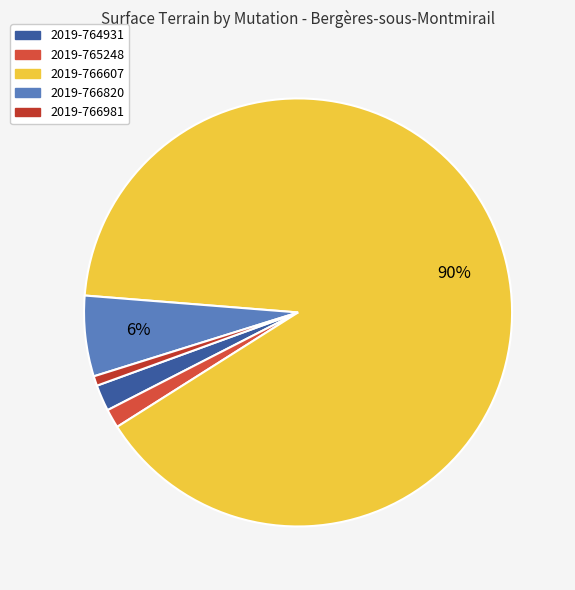

Does 2019-765248 represent more than half of the total?

No